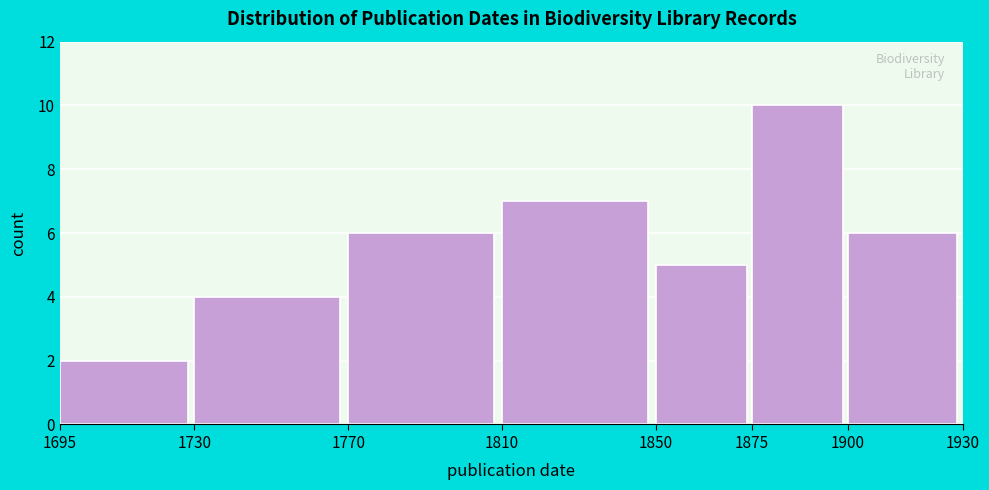

Reading left to right, list every bar in this chart as the range it spans on the x-axis followed by its height. The values are not printed on the chart, so give them approximately, as read against the axis.

1695 to 1730: 2
1730 to 1770: 4
1770 to 1810: 6
1810 to 1850: 7
1850 to 1875: 5
1875 to 1900: 10
1900 to 1930: 6